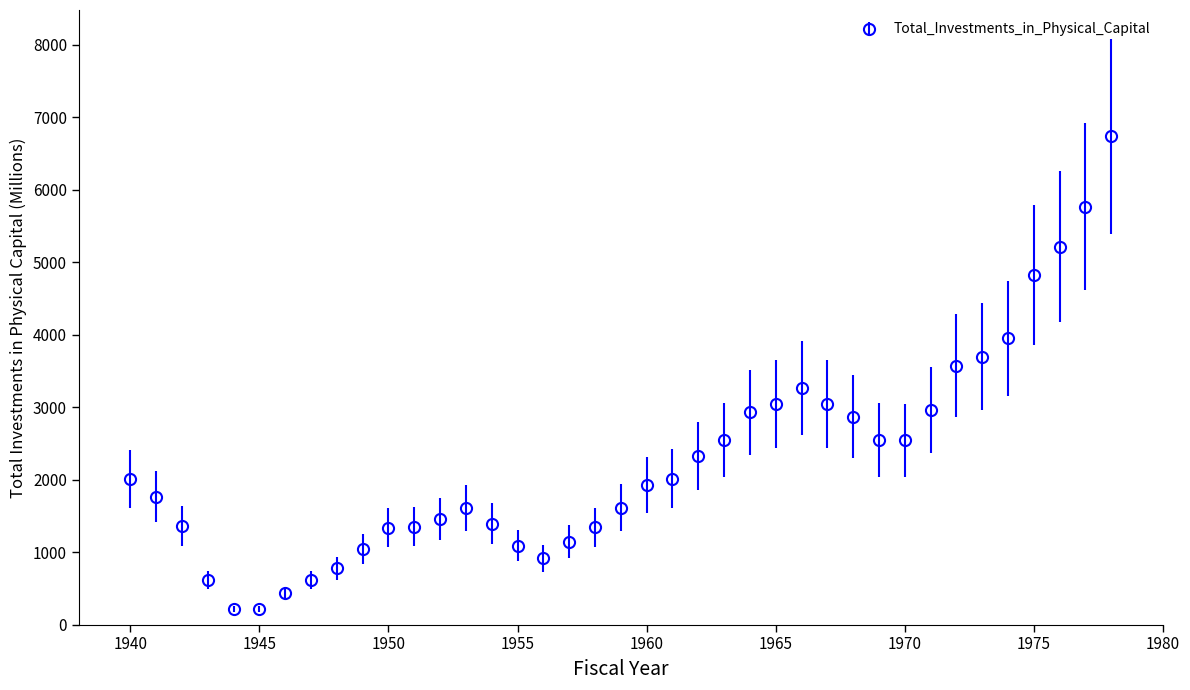

What is the greatest value displayed?

6737